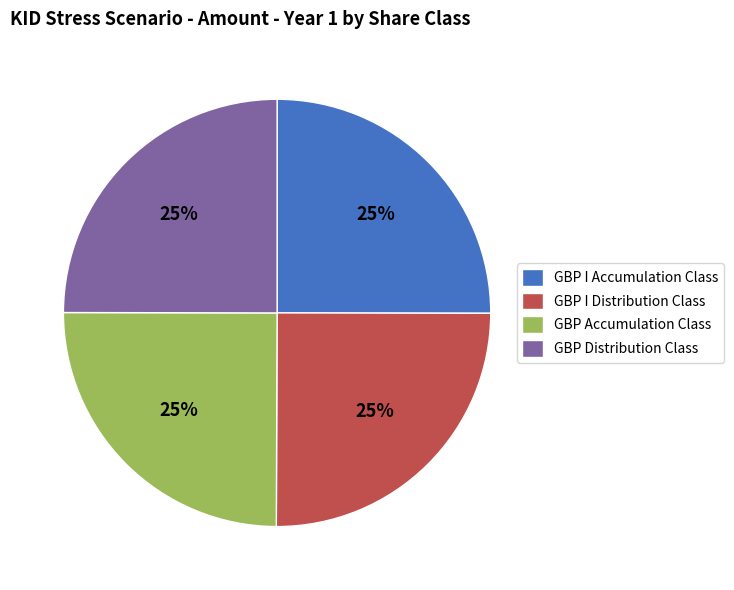

What is the ratio of the value at GBP I Accumulation Class to the value at GBP Distribution Class?

1.0